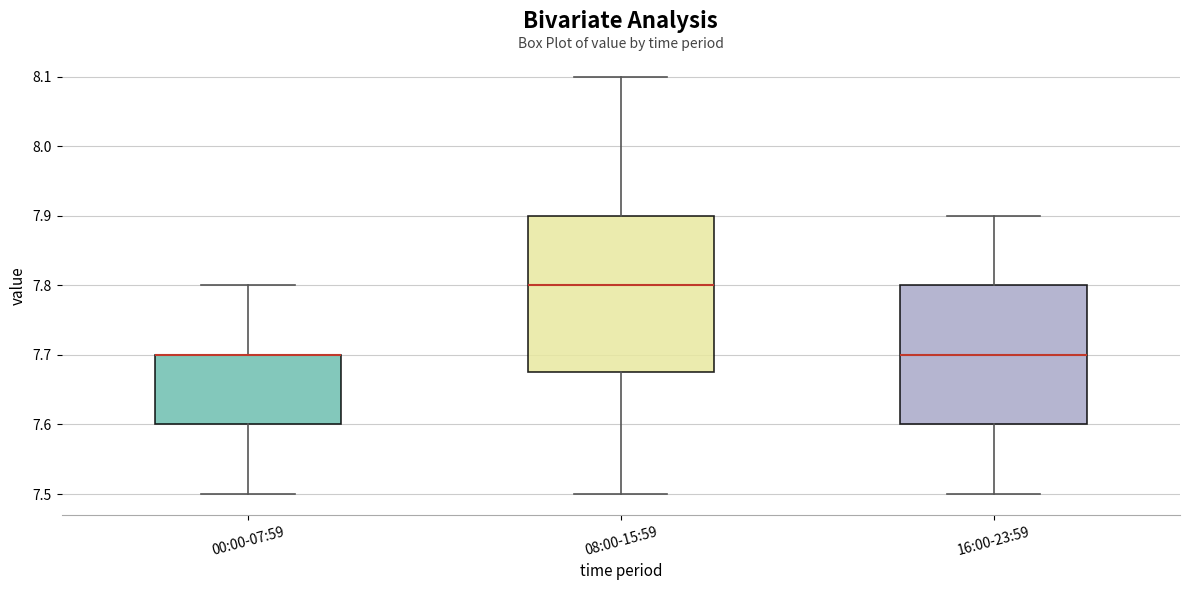

Reading left to right, read every box against the y-axis: the position of its median line, the range the box covers, and the ends of its whiskers. The values are not printed on the chart, so give them approximately, as read against the axis.

00:00-07:59: median 7.70 (drawn on the box's upper edge), box 7.60 to 7.70, whiskers 7.50 to 7.80
08:00-15:59: median 7.80, box 7.68 to 7.90, whiskers 7.50 to 8.10
16:00-23:59: median 7.70, box 7.60 to 7.80, whiskers 7.50 to 7.90